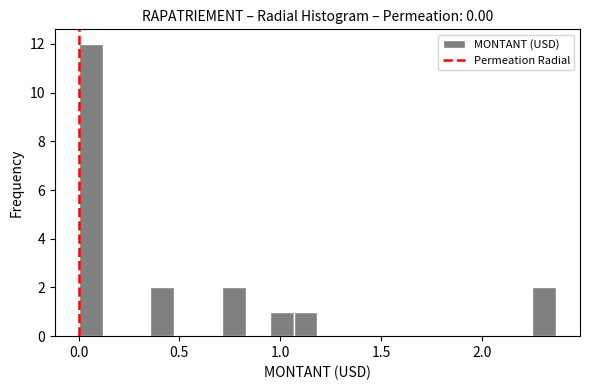

Around what value on the x-axis is the tallest bar? Give the approximate position of its centre, as read against the axis.

0.05